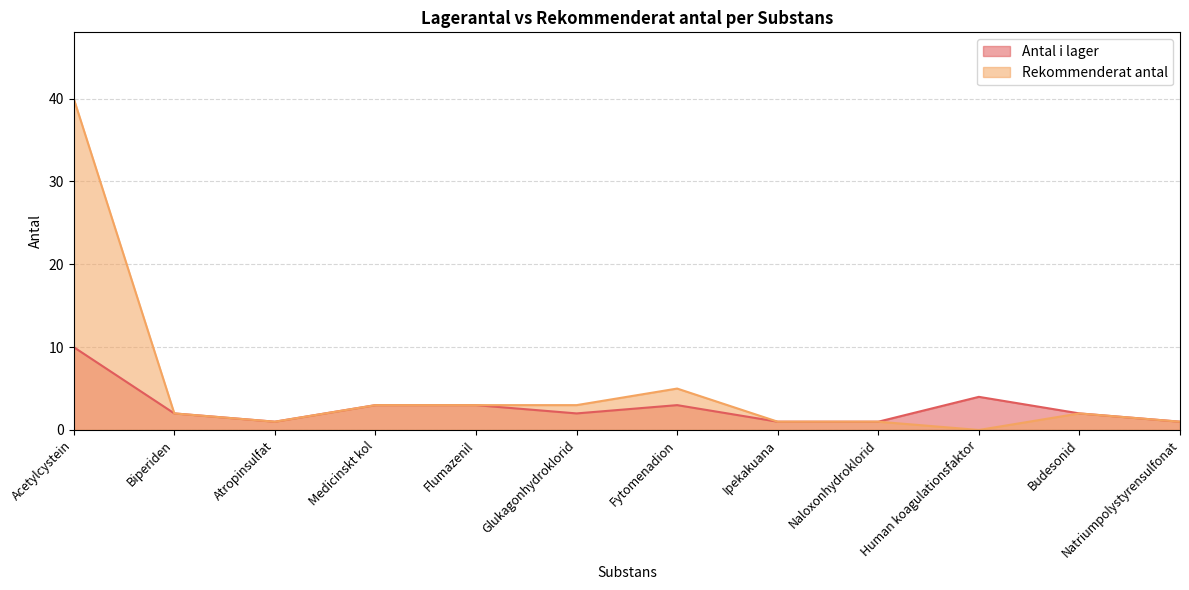

True or false: Rekommenderat antal and Antal i lager cross at least once.

False